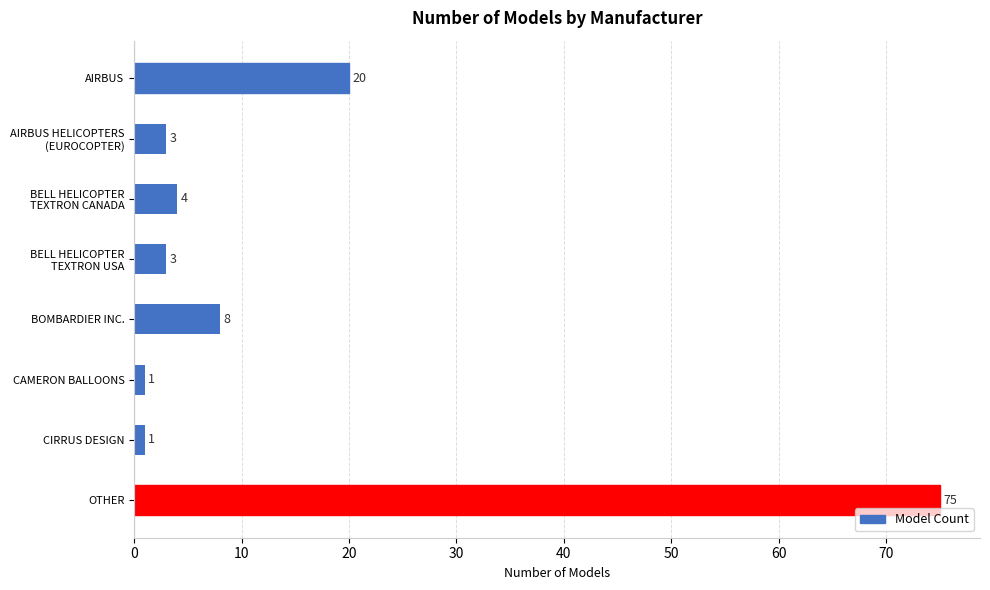

How many data points does each series have?

8